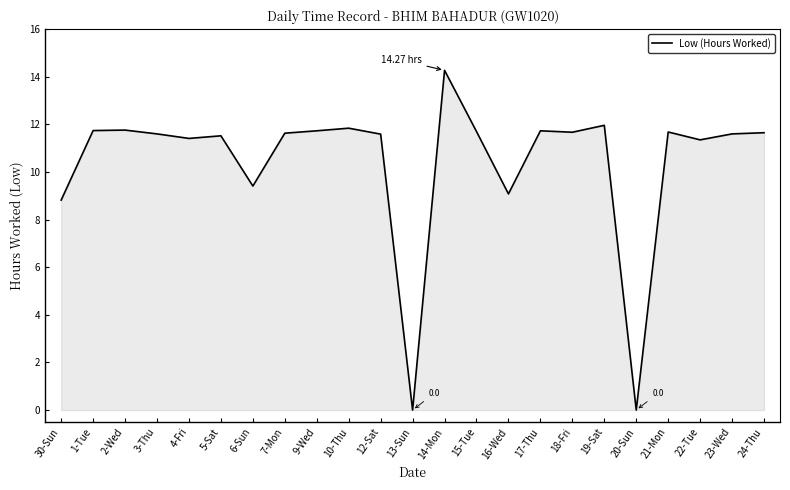

What is the difference between the maximum and minimum values?

14.3